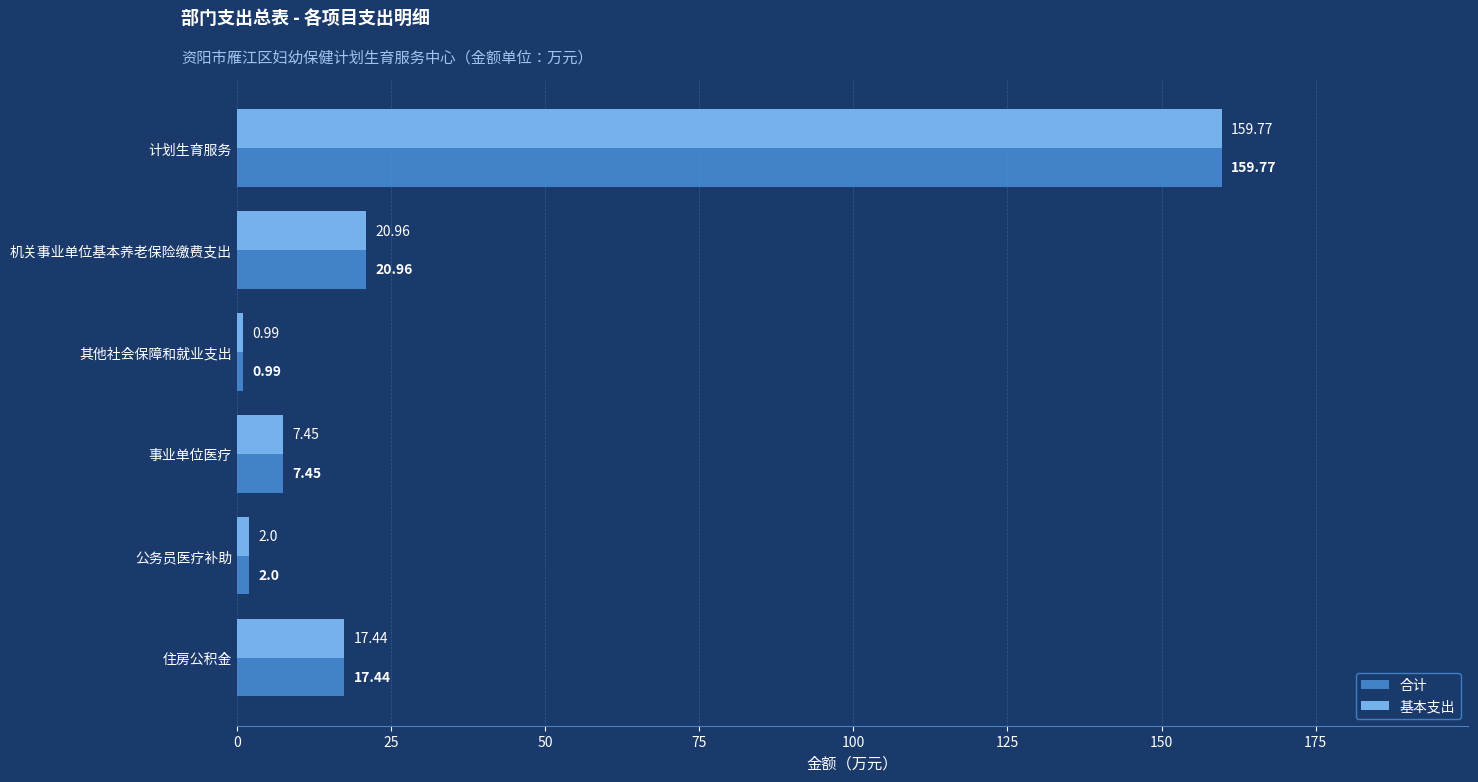

At which label is 合计 closest to 80?

机关事业单位基本养老保险缴费支出